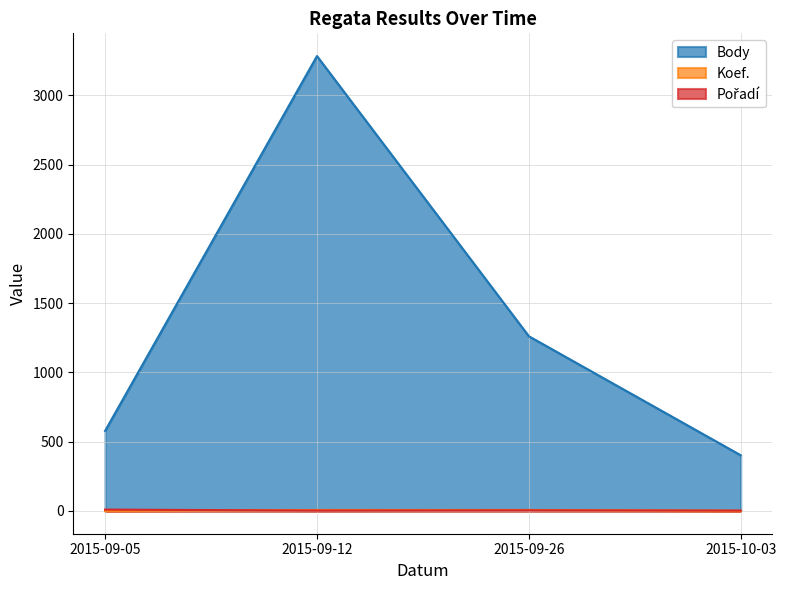

What is the greatest value displayed?

3283